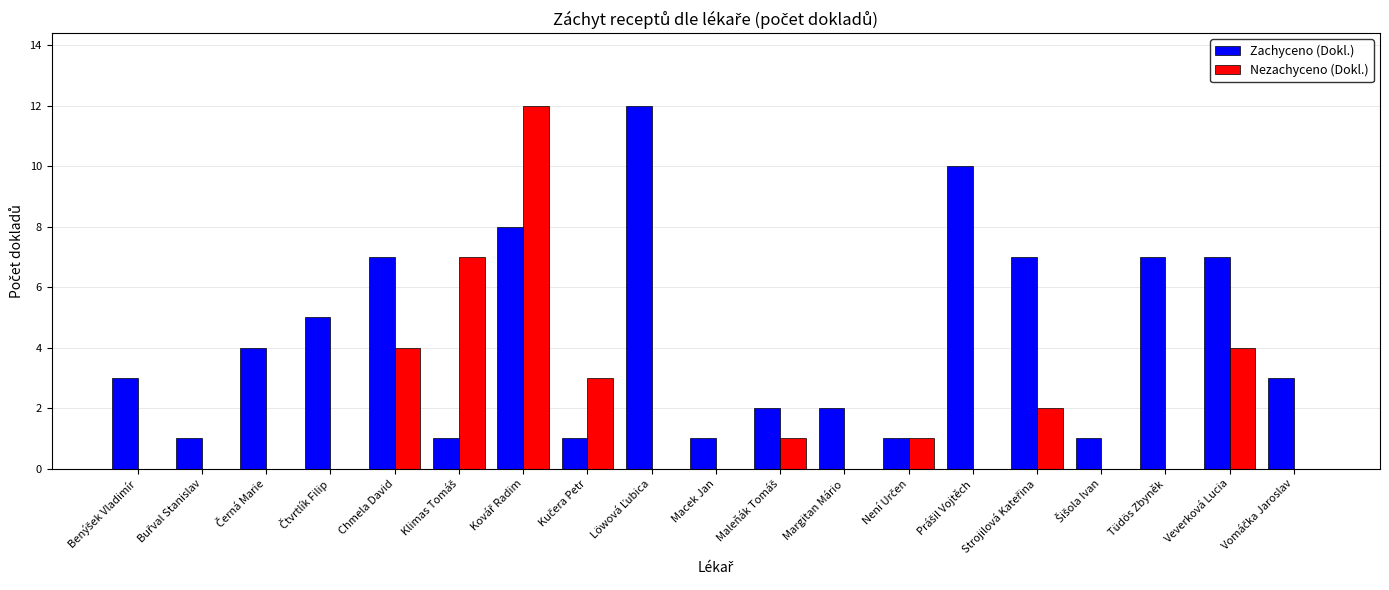

What is the maximum value for Nezachyceno (Dokl.)?

12